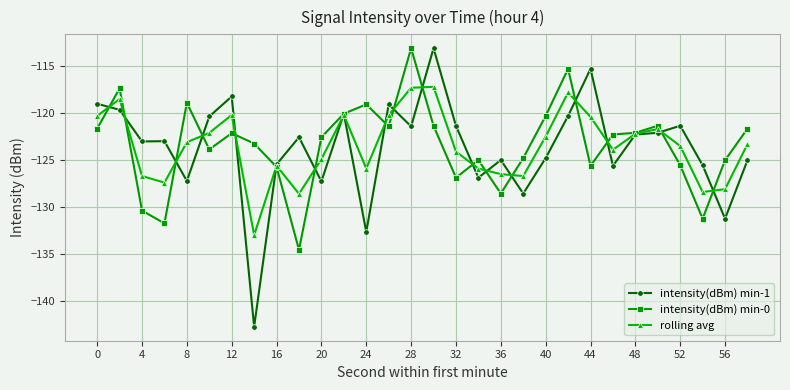

How many data points does each series have?

30